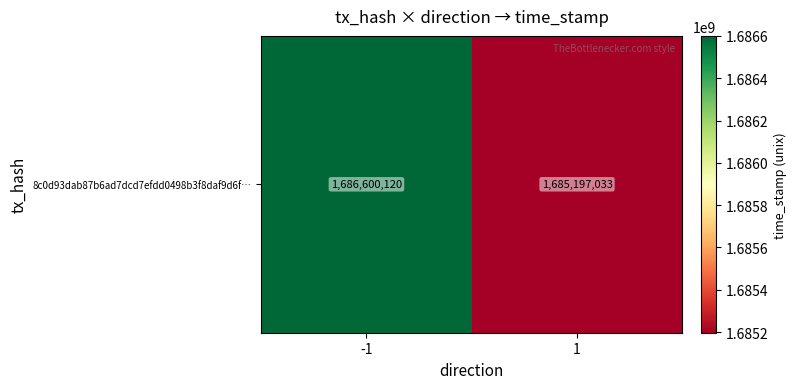

Which category has the lowest value across all series?

1